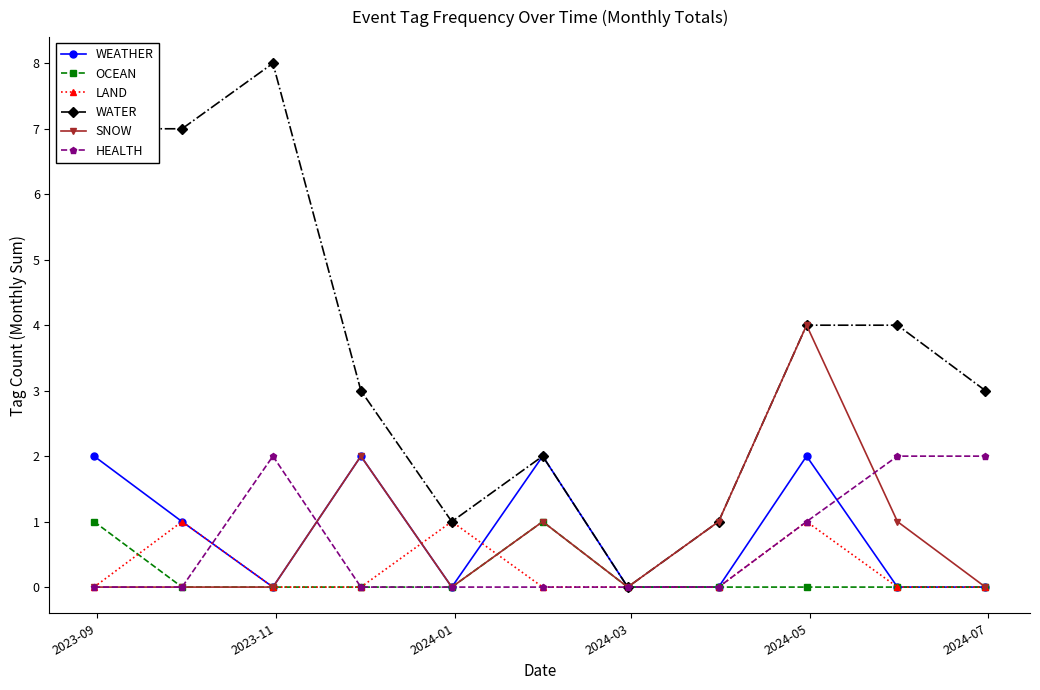

Does the chart display data point markers on the line(s)?

Yes